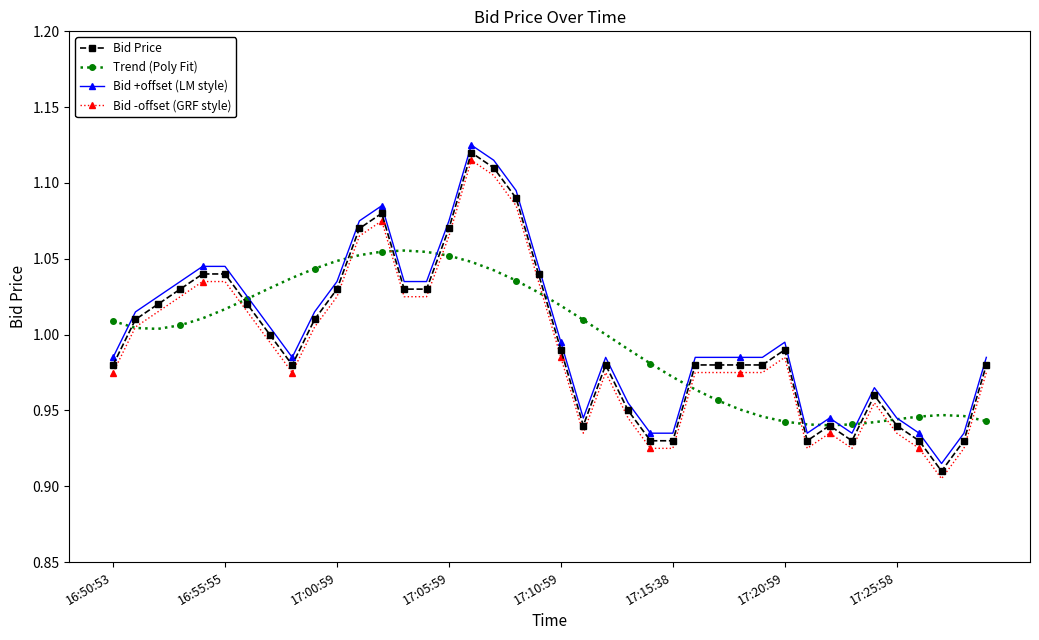

True or false: Bid -offset (GRF style) and Bid +offset (LM style) intersect in this chart.

False